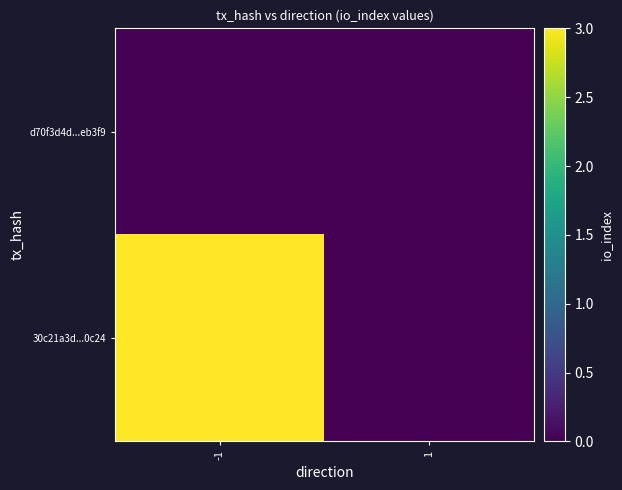

What is the difference between the highest and lowest values at -1?

3